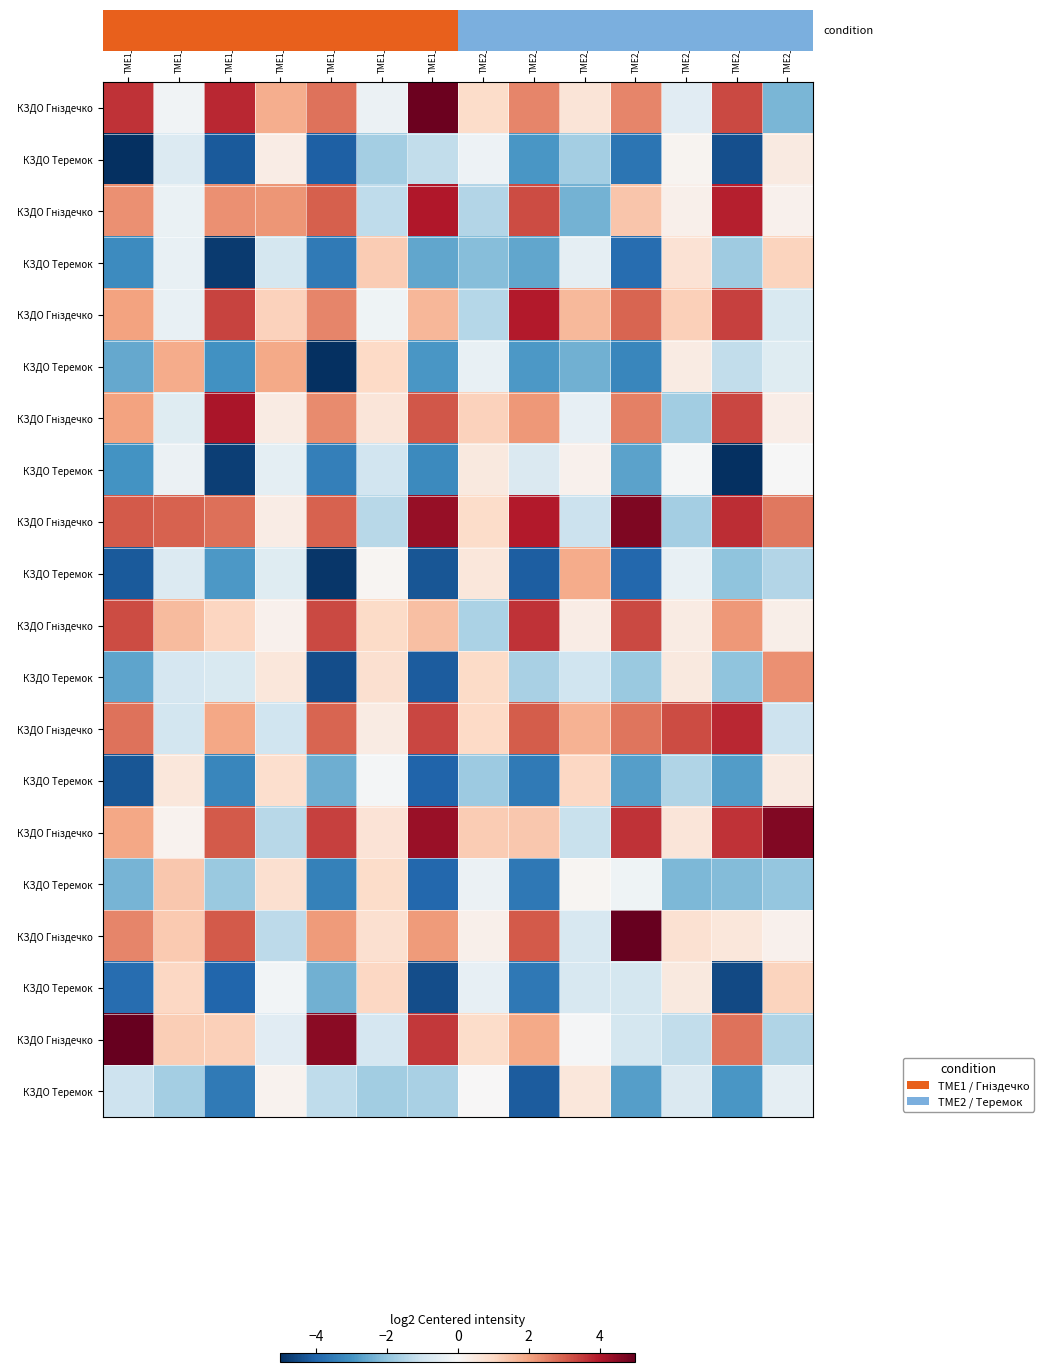

What is the maximum value shown in the chart?

5.0